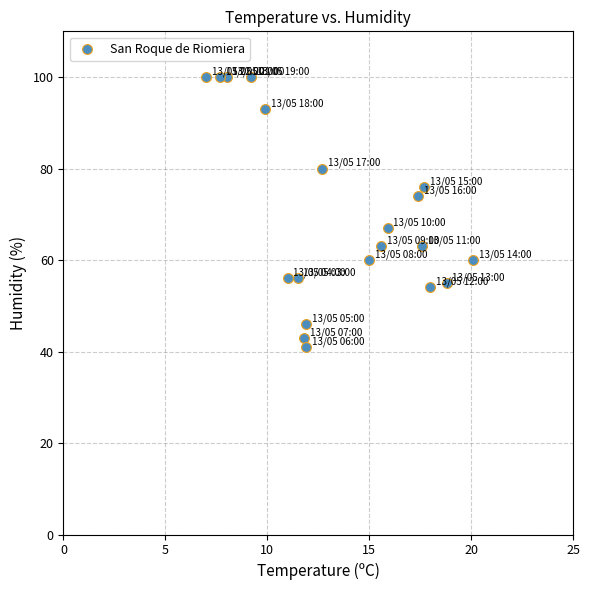

What is the range of Y values (max minus min)?

59